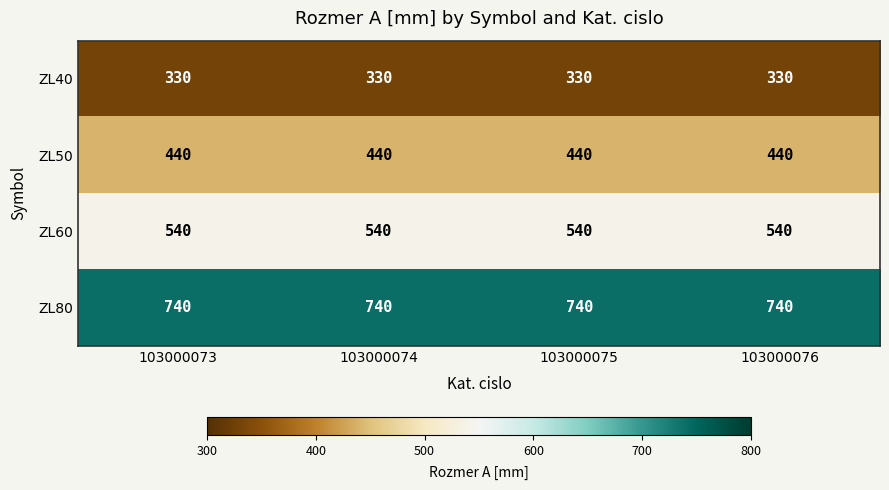

What is the spread (max minus min) of values at 103000073?

410